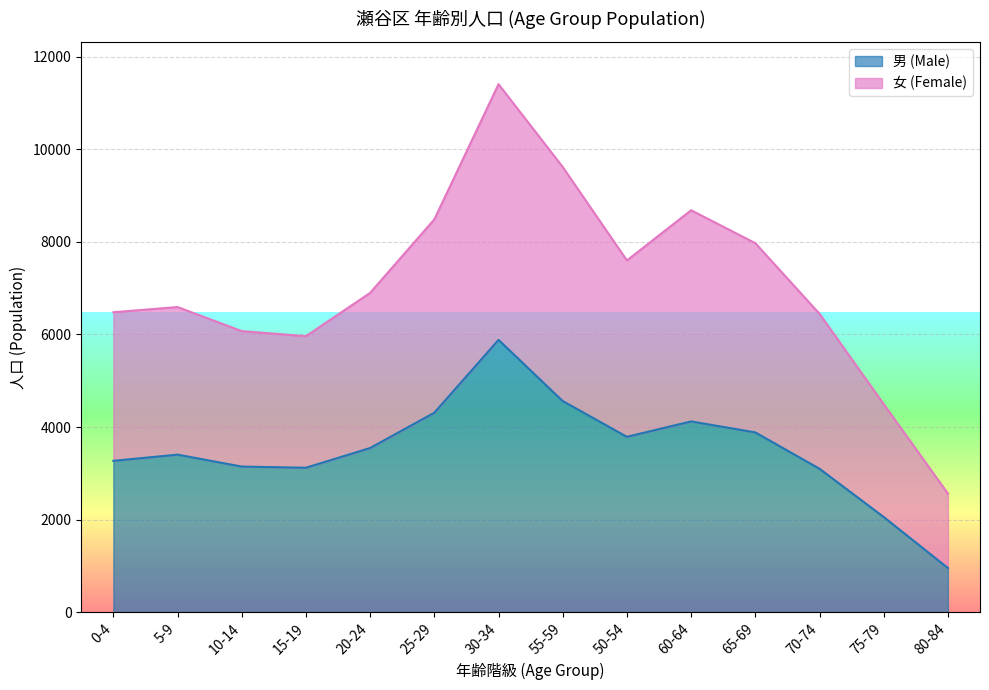

At which label does 女 (Female) reach its minimum?

80-84